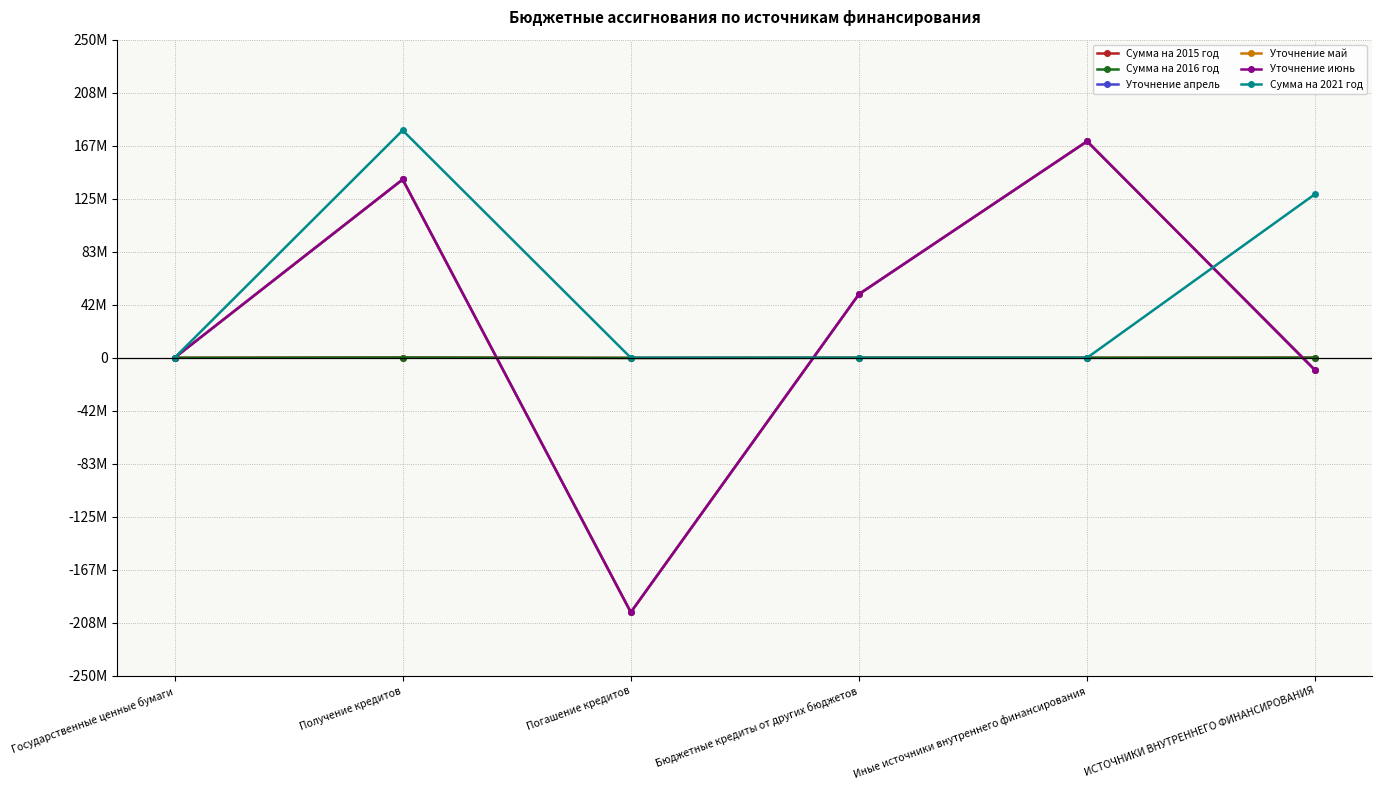

At Иные источники внутреннего финансирования, list the series in order from largest to smallest.

Уточнение апрель, Уточнение май, Уточнение июнь, Сумма на 2015 год, Сумма на 2016 год, Сумма на 2021 год